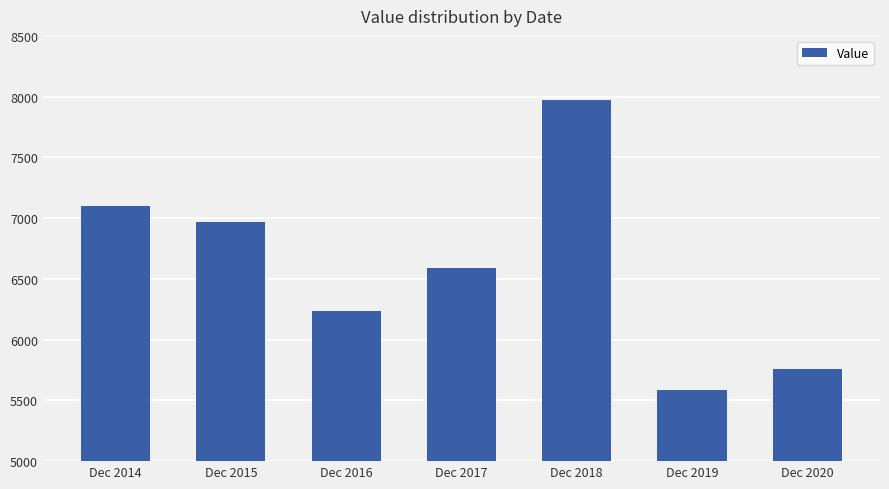

What is the difference between the values at Dec 2015 and Dec 2016?

725.8